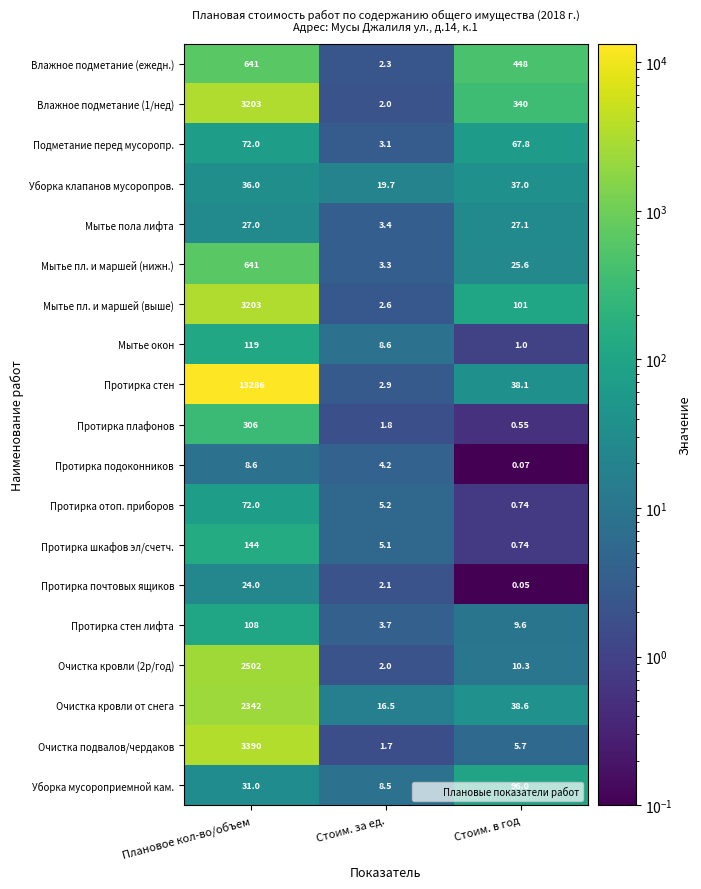

How many distinct data groups are displayed?

19